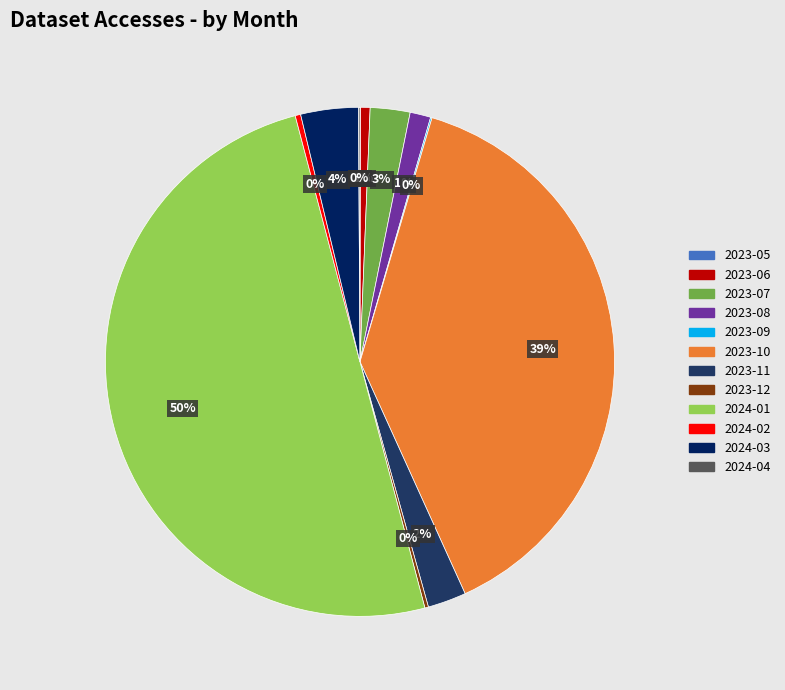

To the nearest percent, what portion does 2023-11 represent?

2%